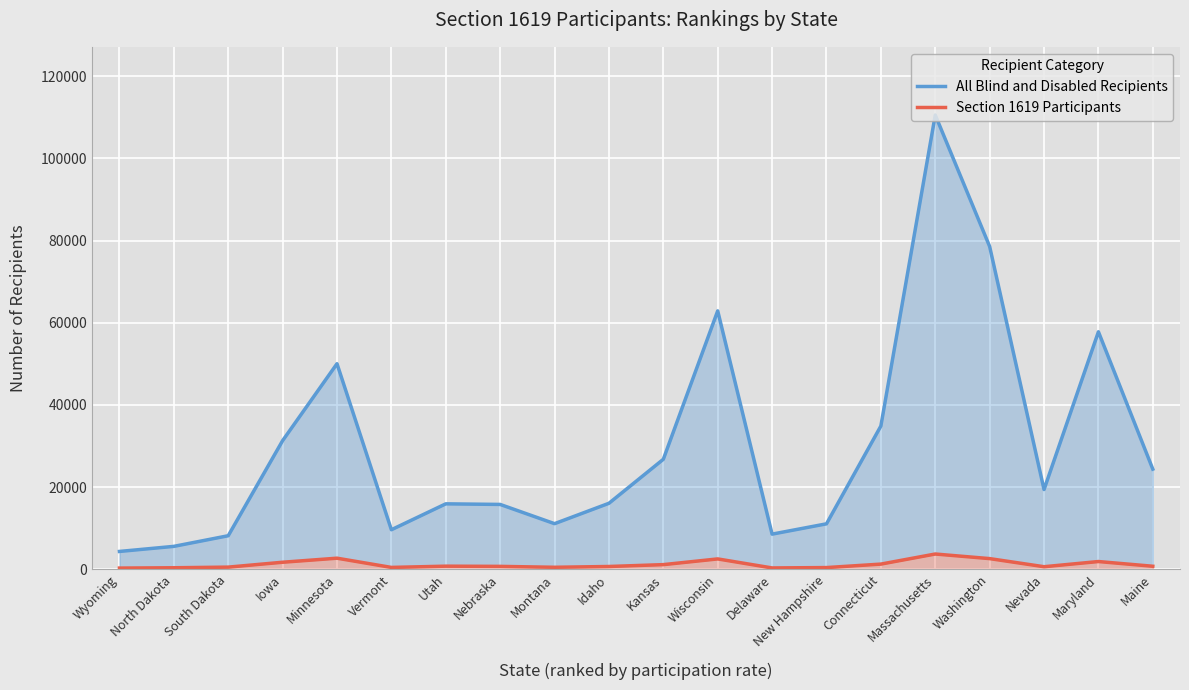

Reading left to right, what are all the values shown in this chart?

All Blind and Disabled Recipients: Wyoming=4356	North Dakota=5591	South Dakota=8179	Iowa=31315	Minnesota=50035	Vermont=9637	Utah=15940	Nebraska=15795	Montana=11114	Idaho=16073	Kansas=26782	Wisconsin=62891	Delaware=8568	New Hampshire=11076	Connecticut=34878	Massachusetts=110553	Washington=78555	Nevada=19419	Maryland=57804	Maine=24384
Section 1619 Participants: Wyoming=306	North Dakota=385	South Dakota=540	Iowa=1729	Minnesota=2714	Vermont=469	Utah=771	Nebraska=722	Montana=501	Idaho=695	Kansas=1147	Wisconsin=2536	Delaware=342	New Hampshire=431	Connecticut=1276	Massachusetts=3730	Washington=2611	Nevada=639	Maryland=1900	Maine=752